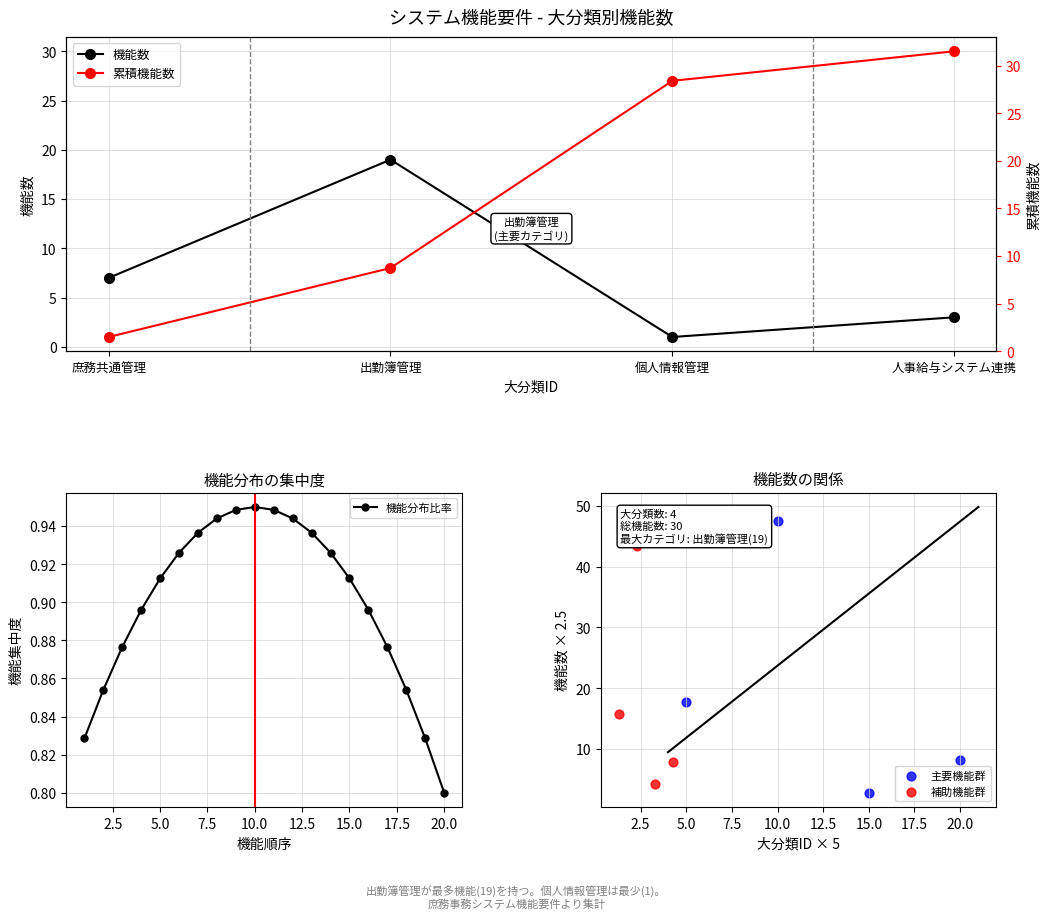

What is the change in value from 個人情報管理 to 人事給与システム連携?

+2